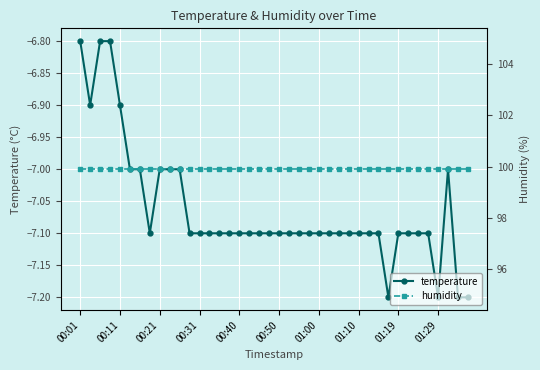

How many lines are shown in the chart?

2